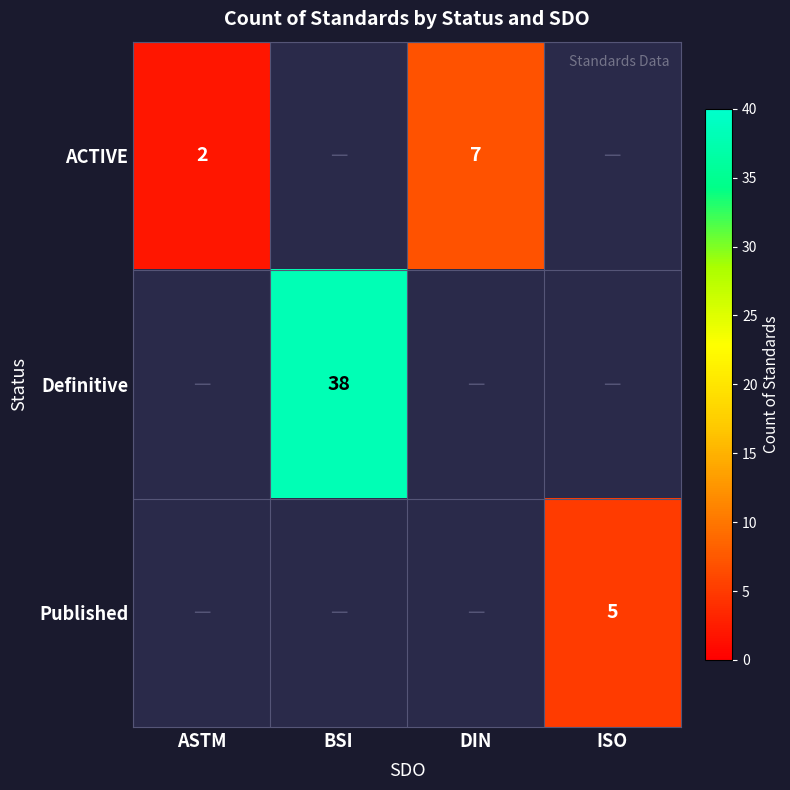

The value of Published at ISO is 5. True or false?

True